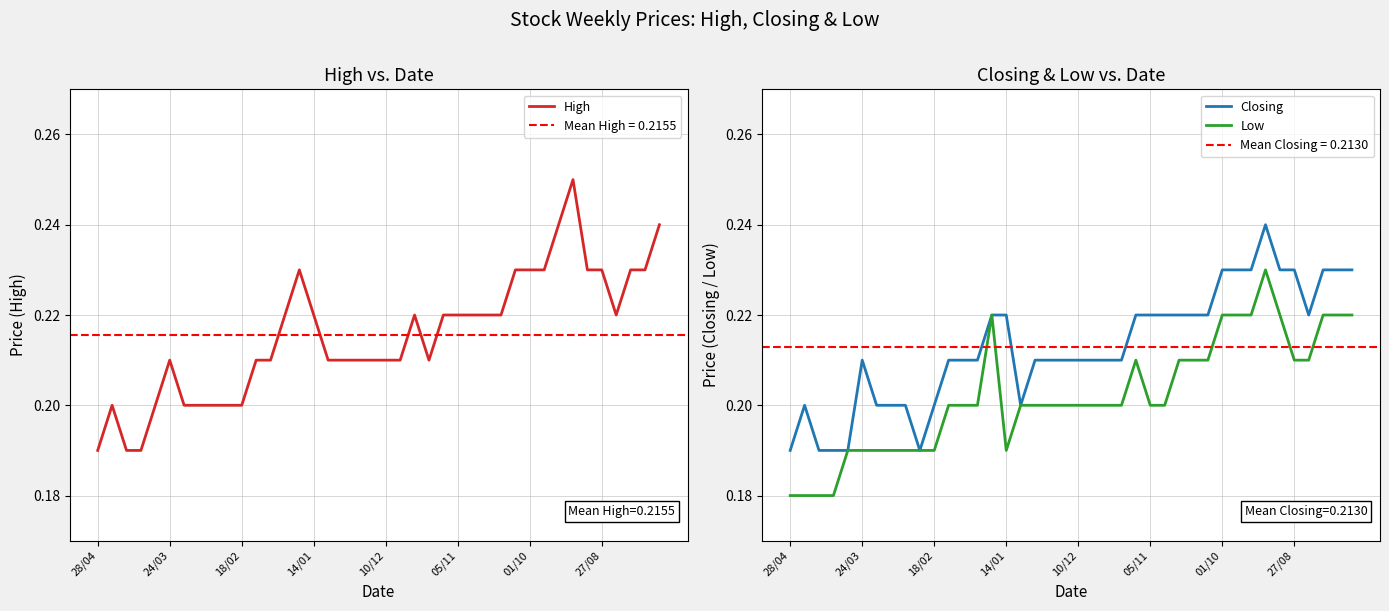

Rank the series by their maximum value, from highest to lowest.

High, Closing, Low